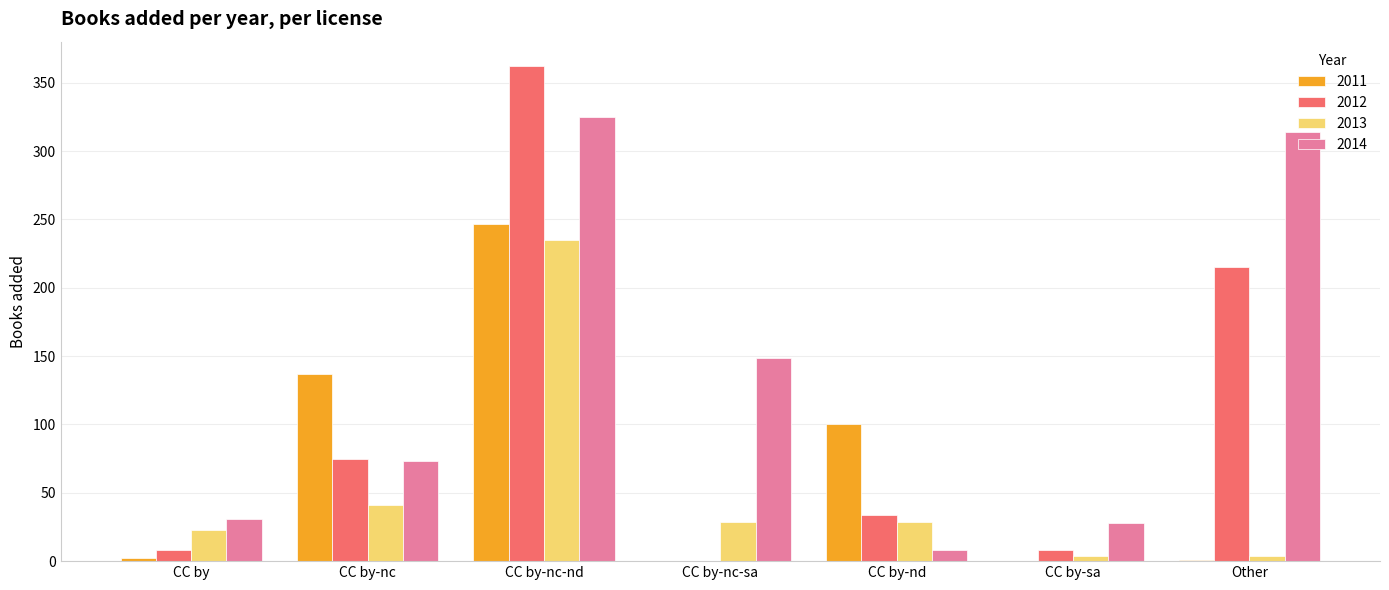

Which series has the largest total across all categories?

2014